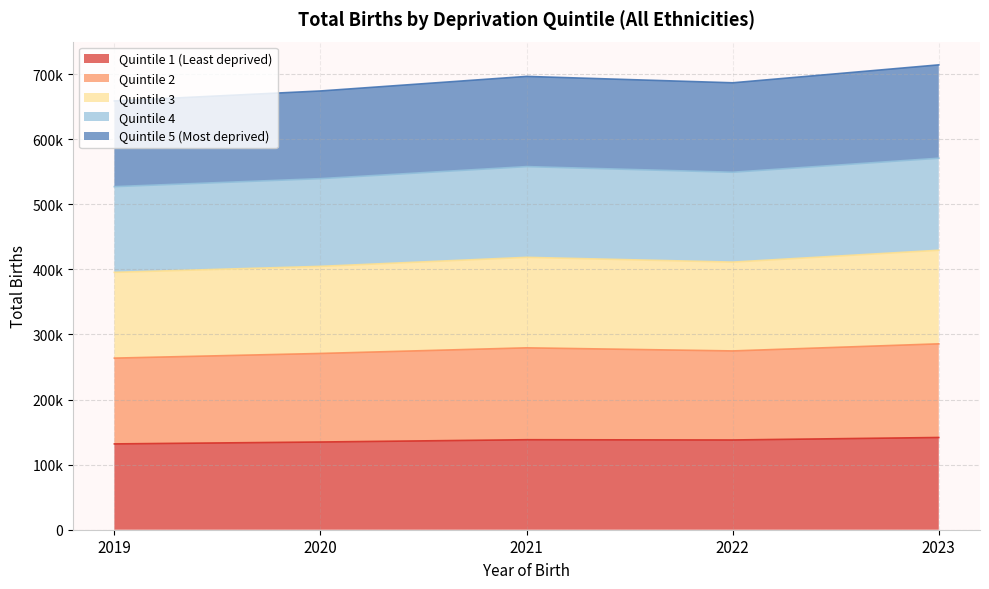

Rank the series by their maximum value, from highest to lowest.

Quintile 5 (Most deprived), Quintile 4, Quintile 3, Quintile 2, Quintile 1 (Least deprived)